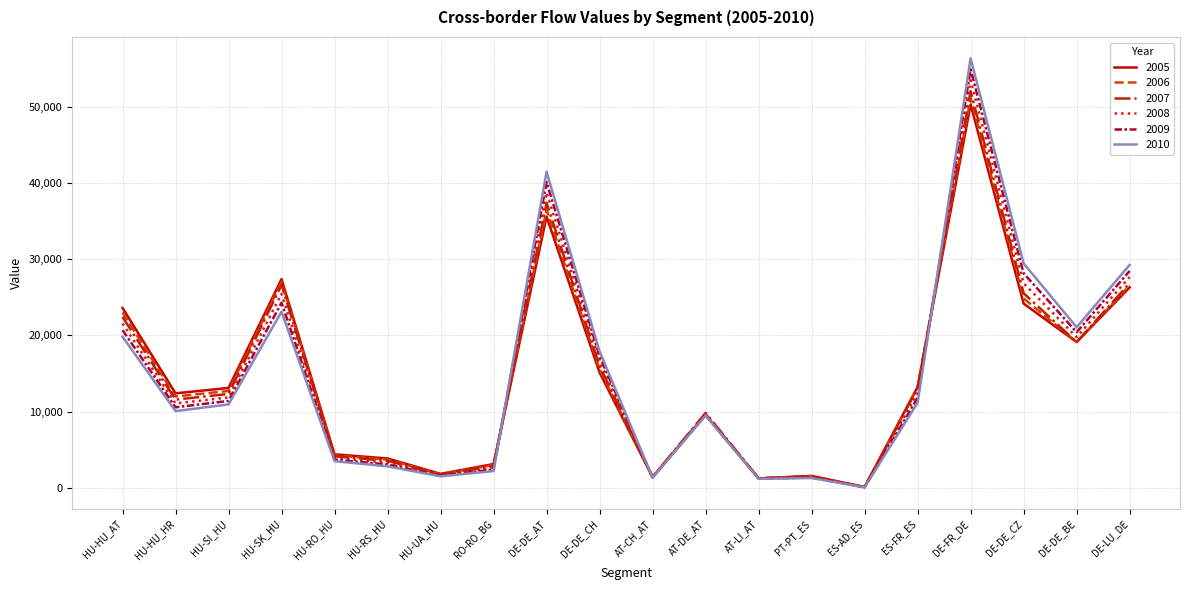

Is the value of 2010 at ES-AD_ES greater than the value of 2008 at DE-FR_DE?

No